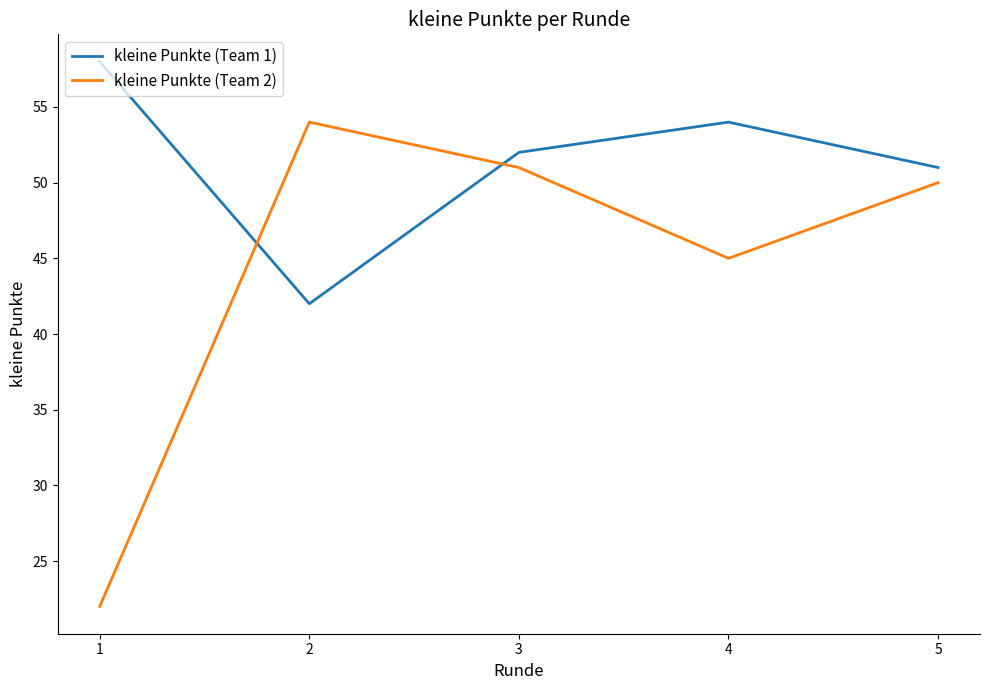

Where is the first local minimum for kleine Punkte (Team 1)?

2